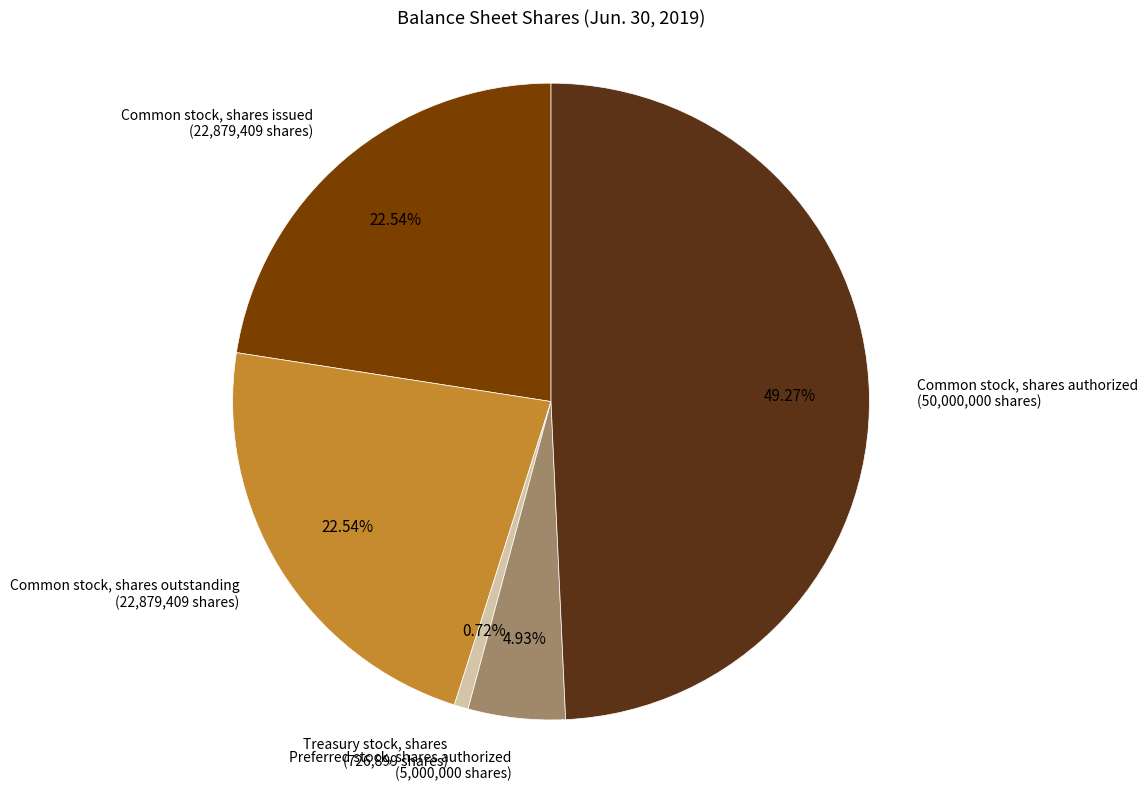

Is there any slice that represents more than half of the pie?

No